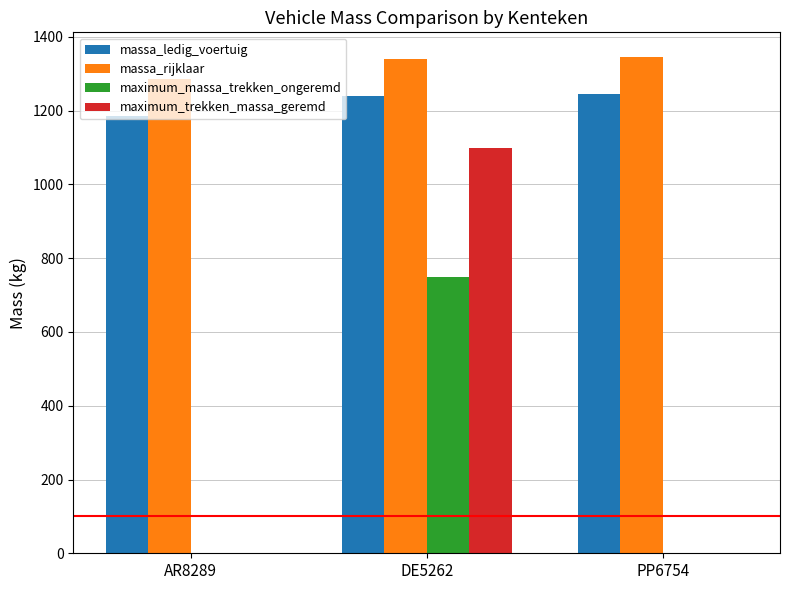

Is the value of massa_ledig_voertuig at DE5262 greater than the value of maximum_massa_trekken_ongeremd at AR8289?

Yes